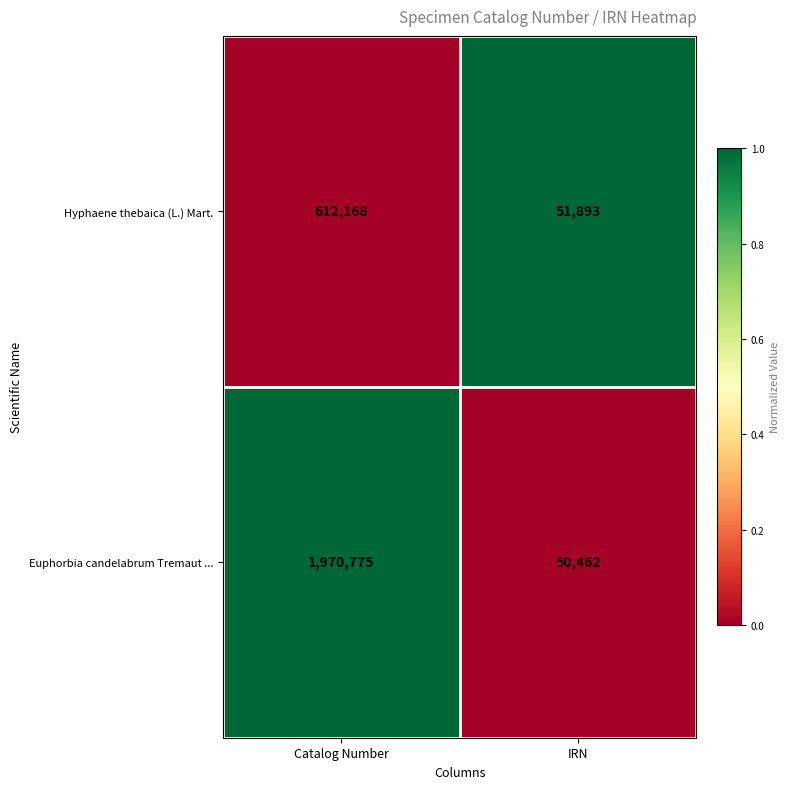

Which category has the lowest value across all series?

IRN